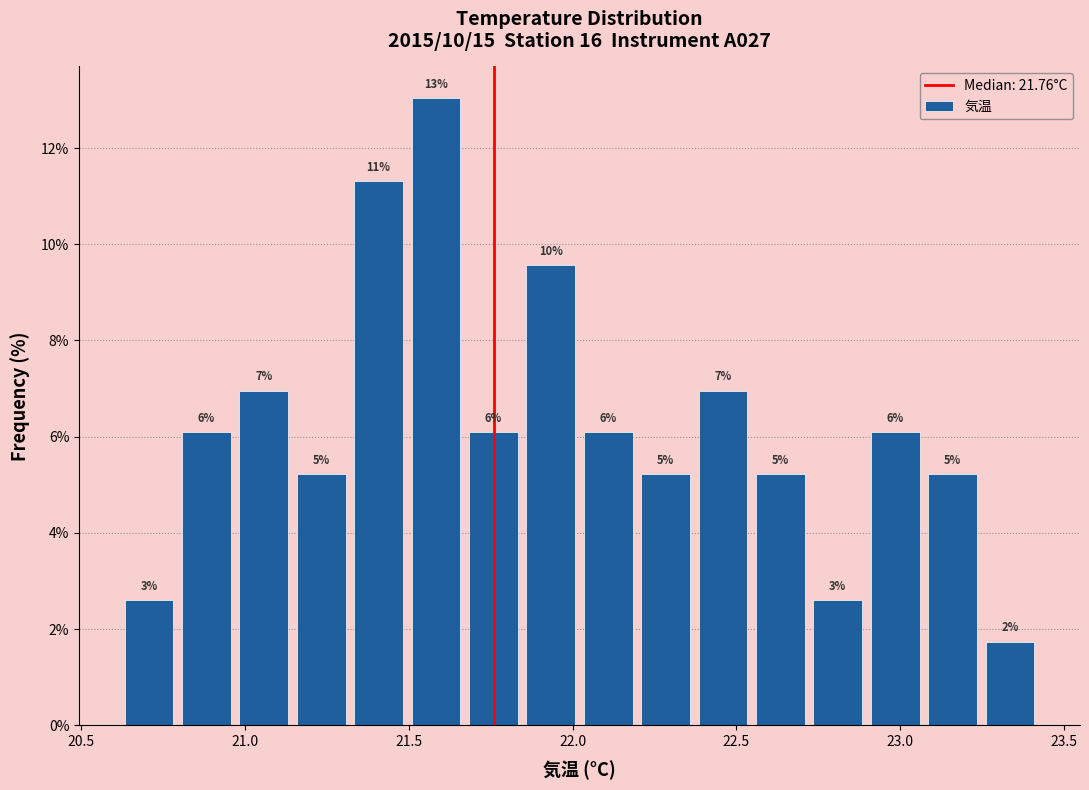

Read against the x-axis, roughly where is the centre of the tallest bar?

21.60